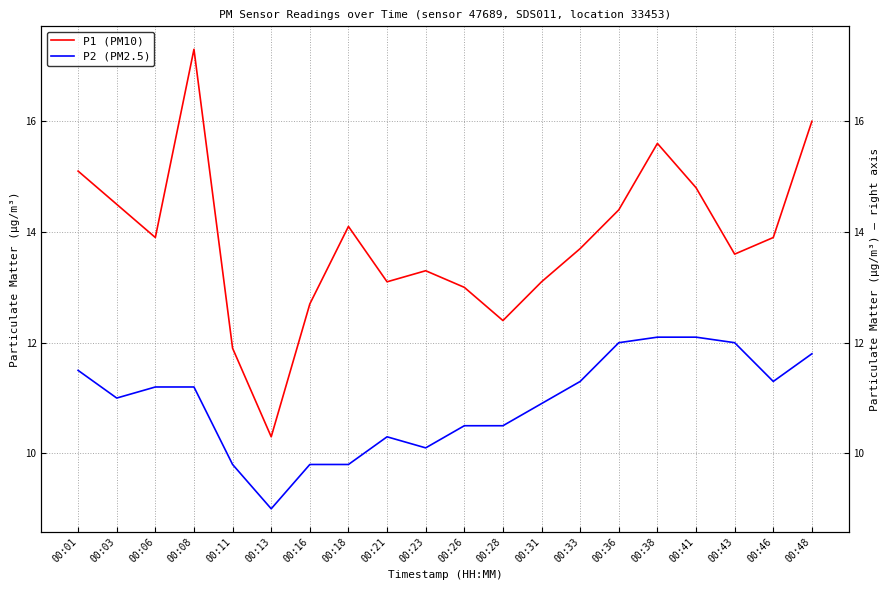

List the series in order of their overall mean, lowest first.

P2 (PM2.5), P1 (PM10)